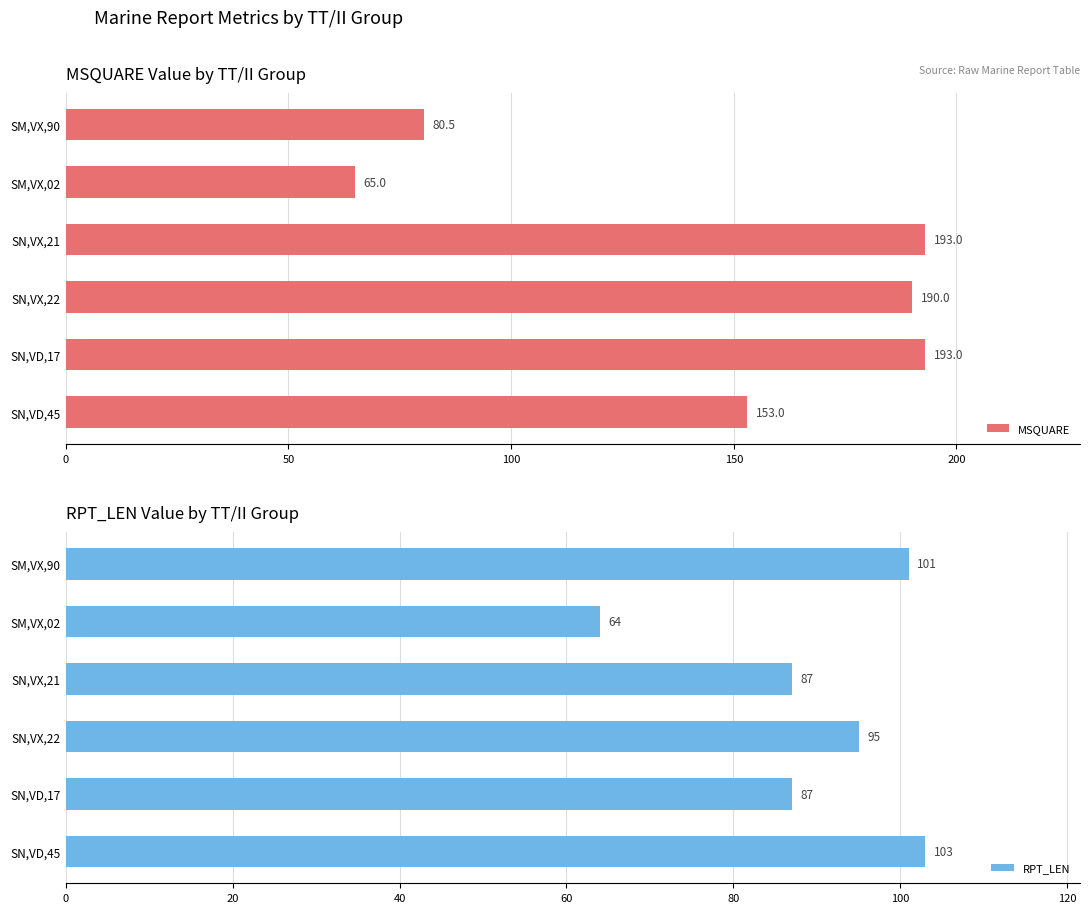

Which category has the lowest value in the MSQUARE series?

SM,VX,02